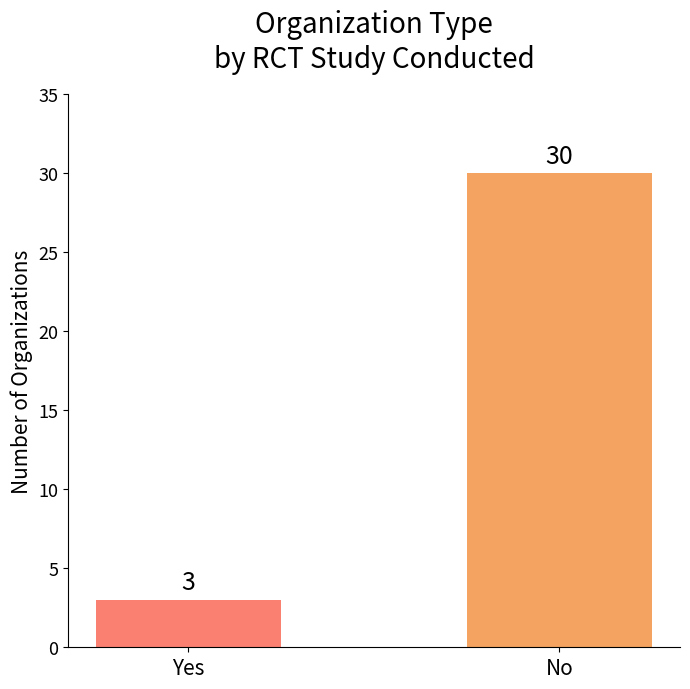

Reading right to left, transcribe all the data shown in this chart.

30	3